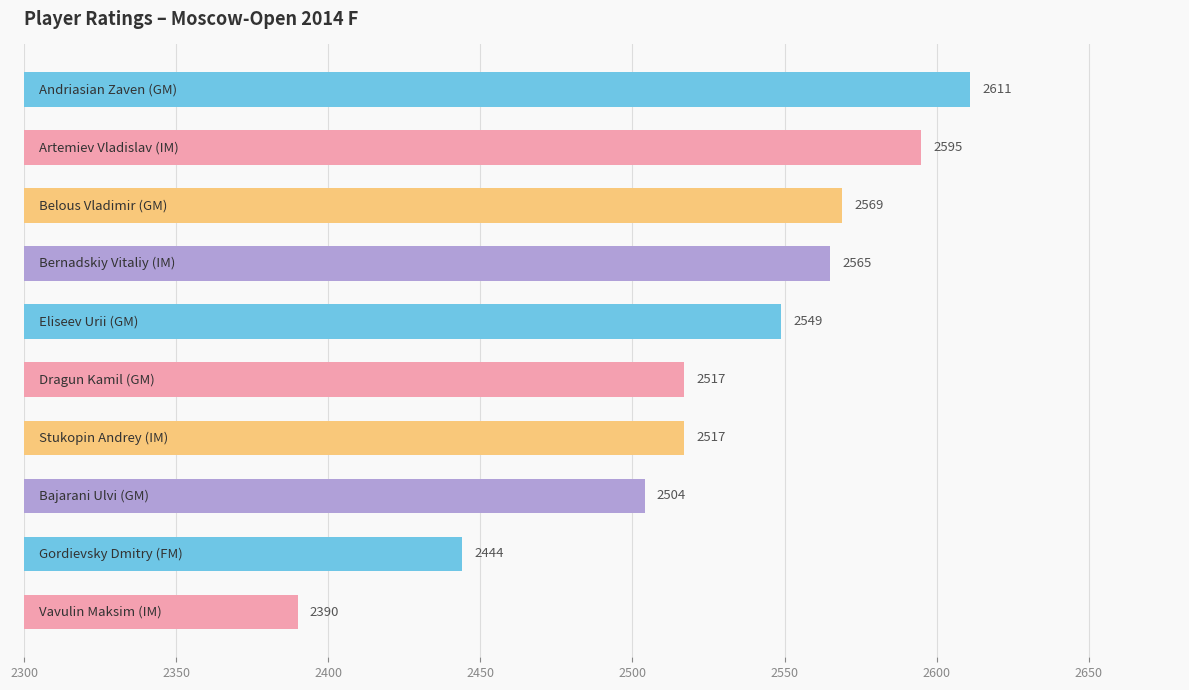

Reading bottom to top, list all the values displayed in this chart.

2390	2444	2504	2517	2517	2549	2565	2569	2595	2611